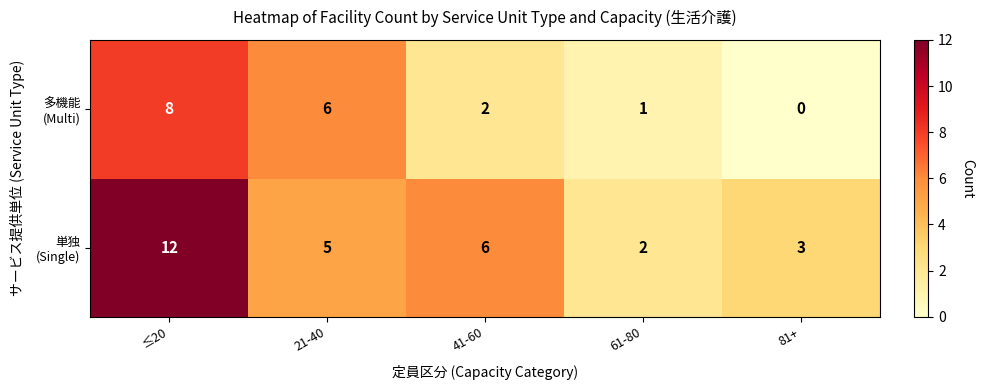

Which label corresponds to the smallest value in the chart?

81+